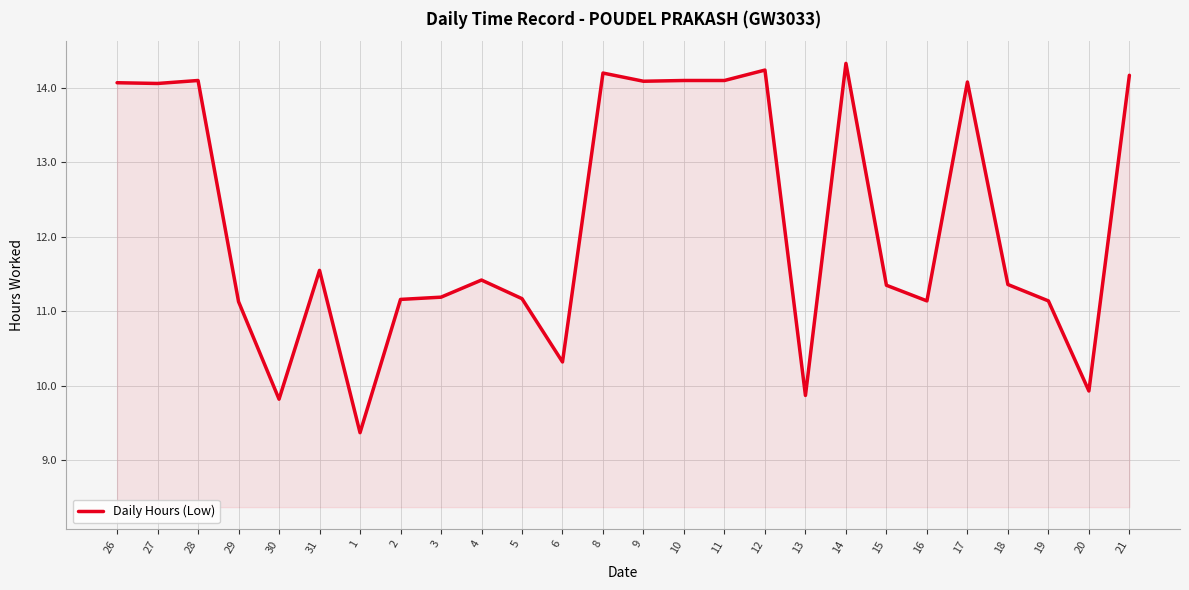

What position from the left is 6?

12